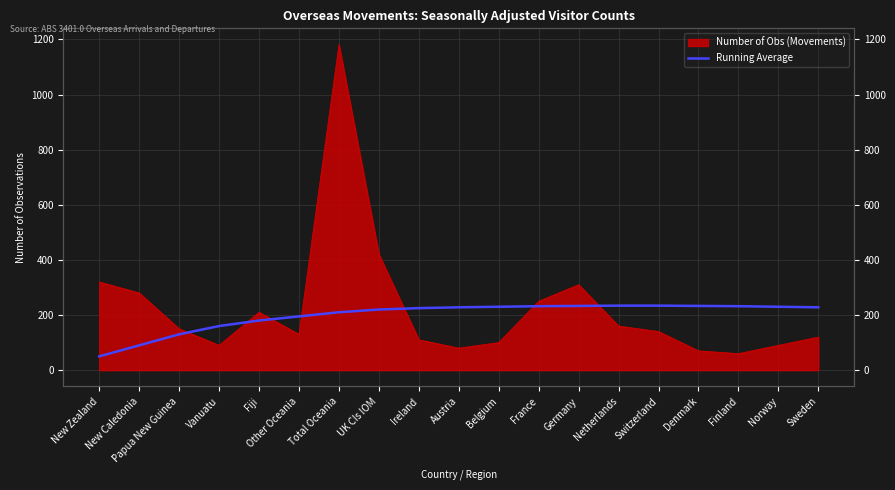

Where is the data nearest to the value 142?

Papua New Guinea